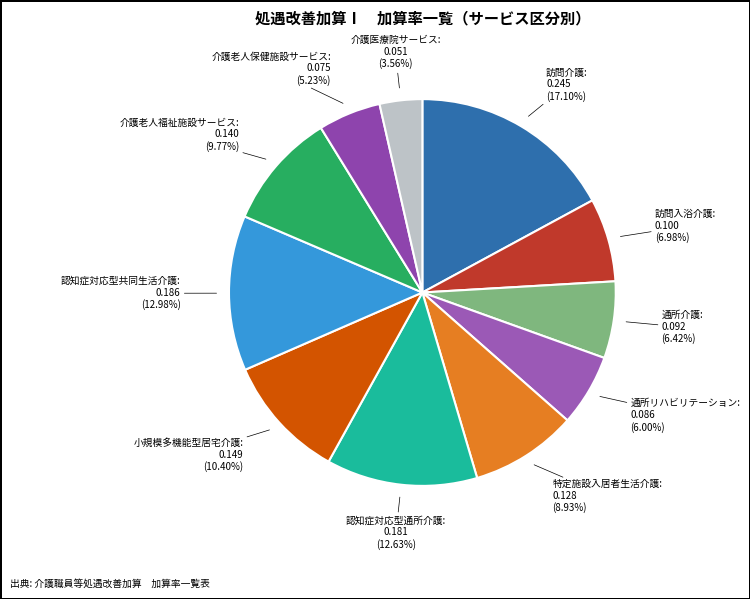

Combined, do 通所リハビリテーション and 特定施設入居者生活介護 account for over 50%?

No